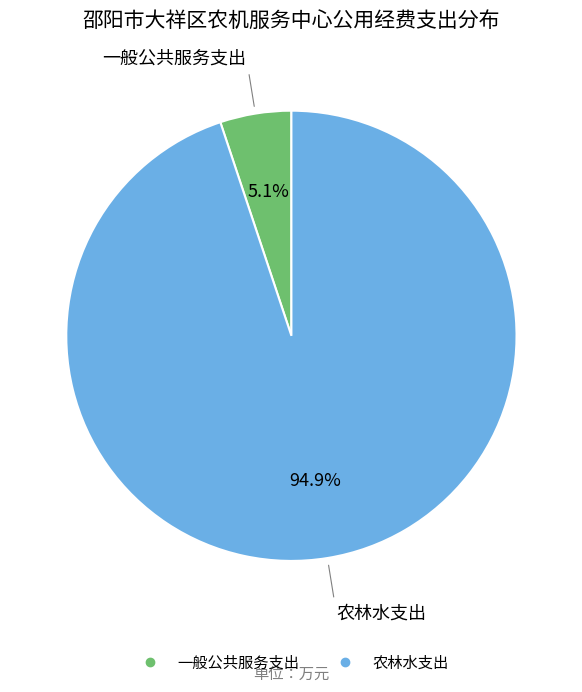

Between 一般公共服务支出 and 农林水支出, which is larger?

农林水支出